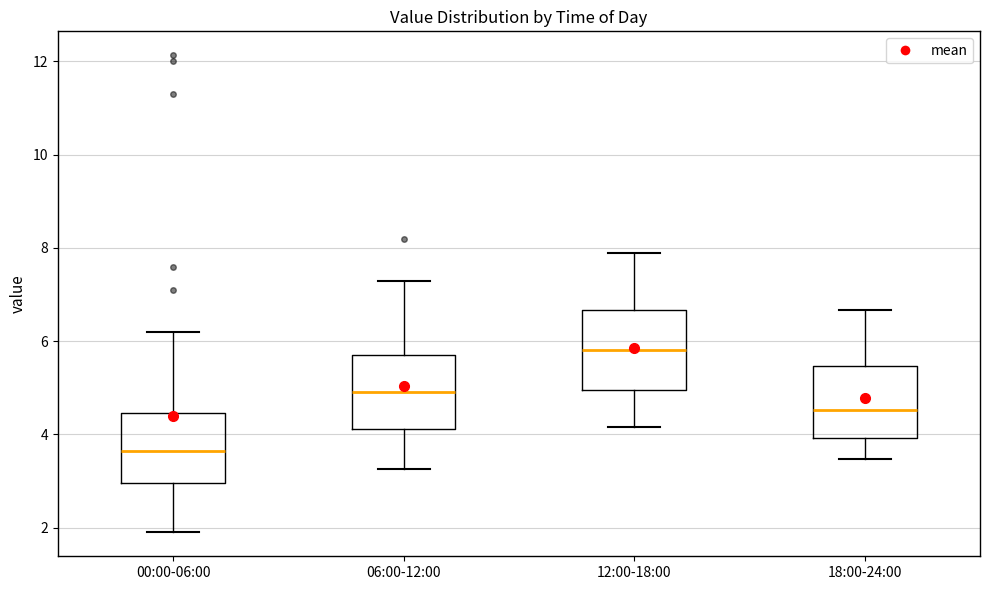

Which box has the lowest median line?

00:00-06:00